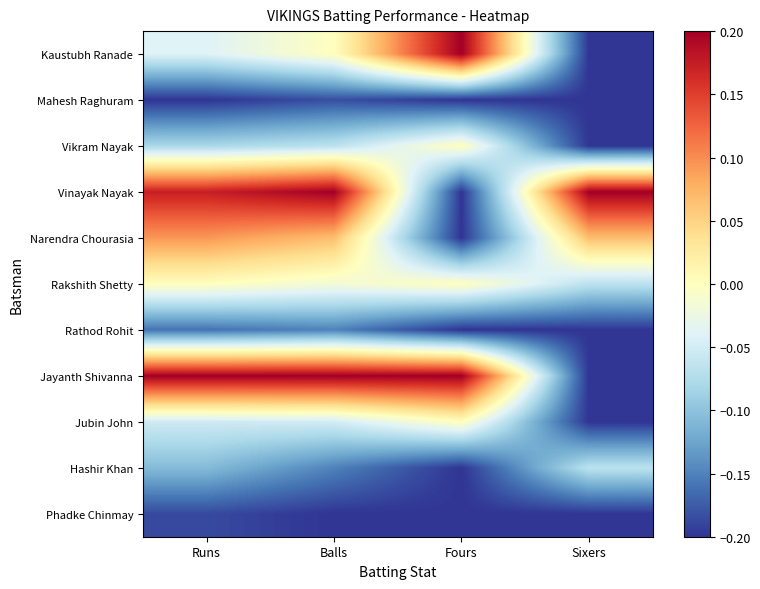

At Fours, list the series in order from largest to smallest.

Kaustubh Ranade, Jayanth Shivanna, Vikram Nayak, Rakshith Shetty, Jubin John, Mahesh Raghuram, Vinayak Nayak, Narendra Chourasia, Rathod Rohit, Hashir Khan, Phadke Chinmay